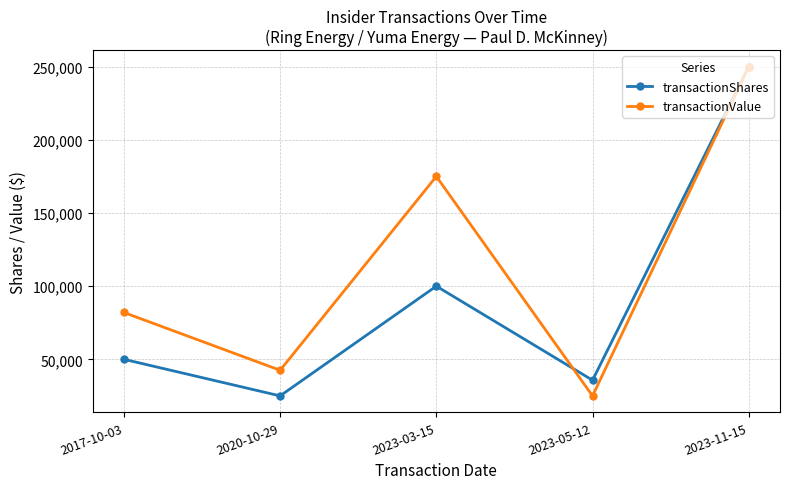

What are all the series names shown in the legend?

transactionShares, transactionValue